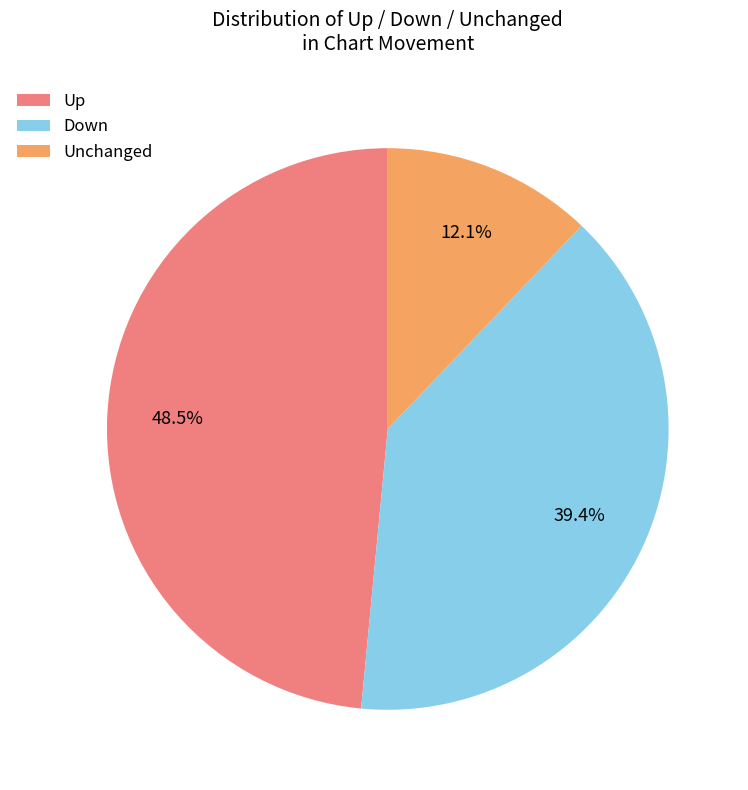

Does any single category account for the majority?

No